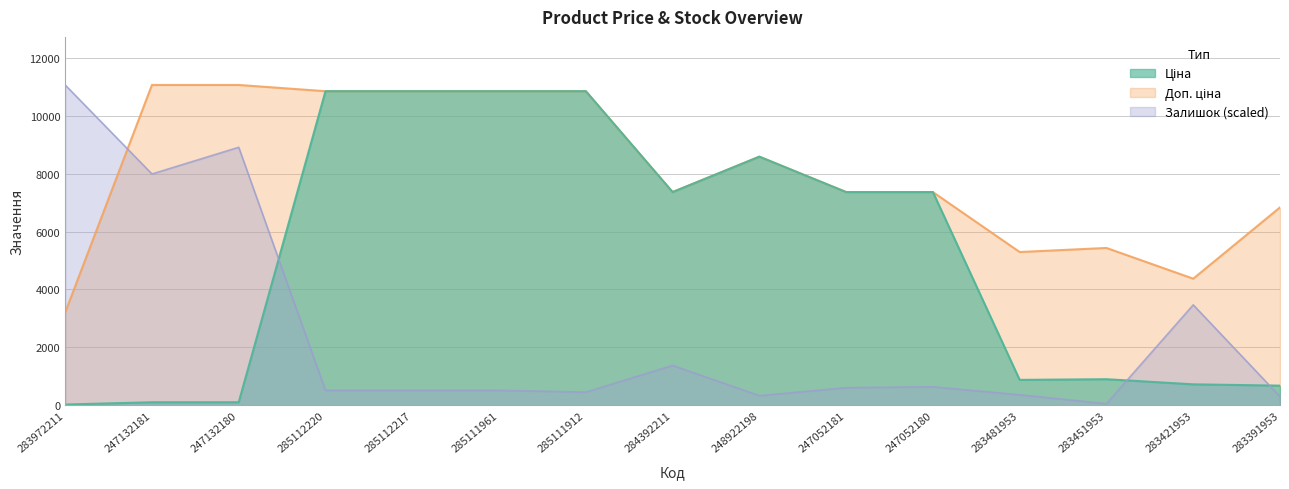

What is the label of the 14th point from the left?

283421953